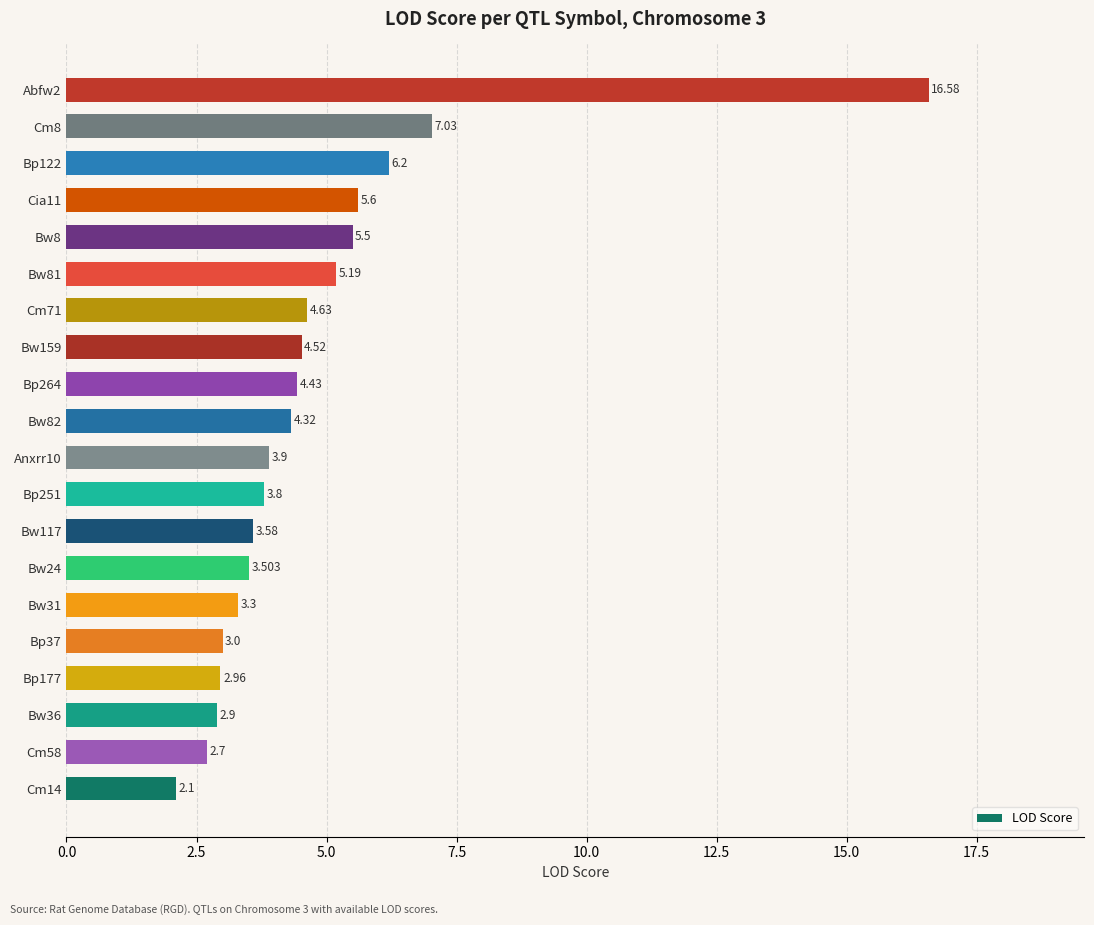

Are the bars grouped side by side (vs. stacked)?

No